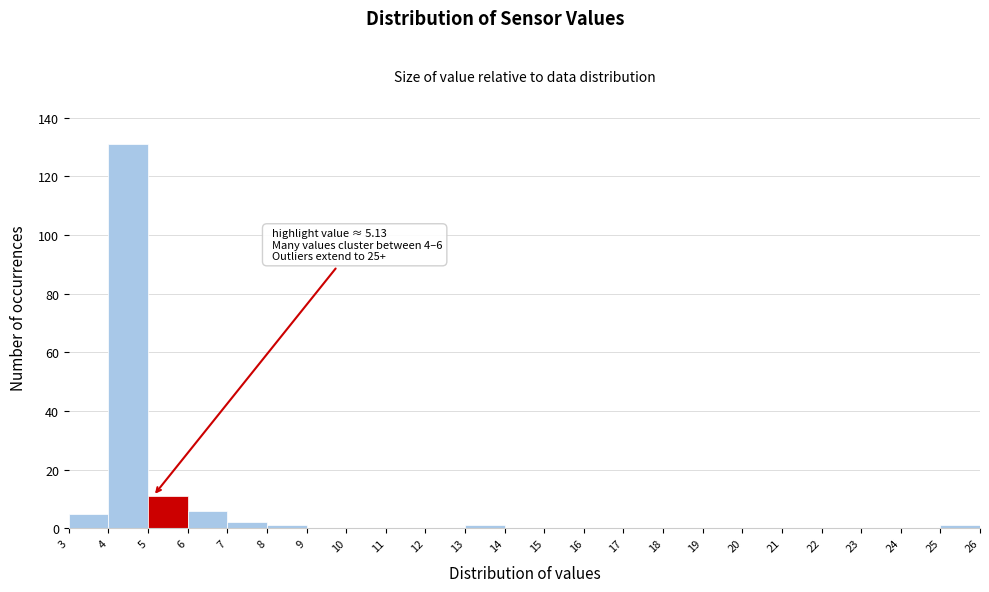

Which range on the x-axis has the tallest bar?

4 to 5